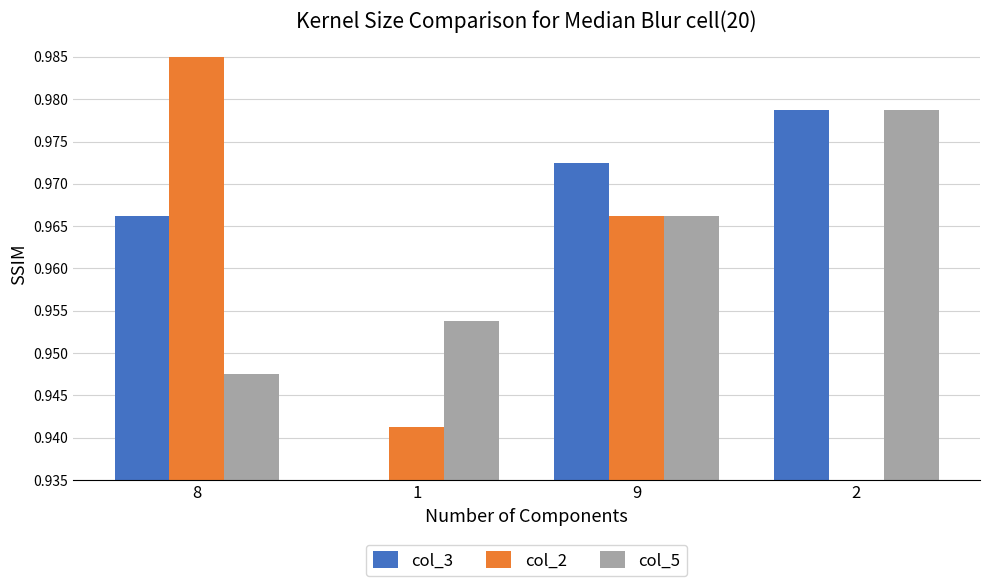

What are all the series names shown in the legend?

col_3, col_2, col_5